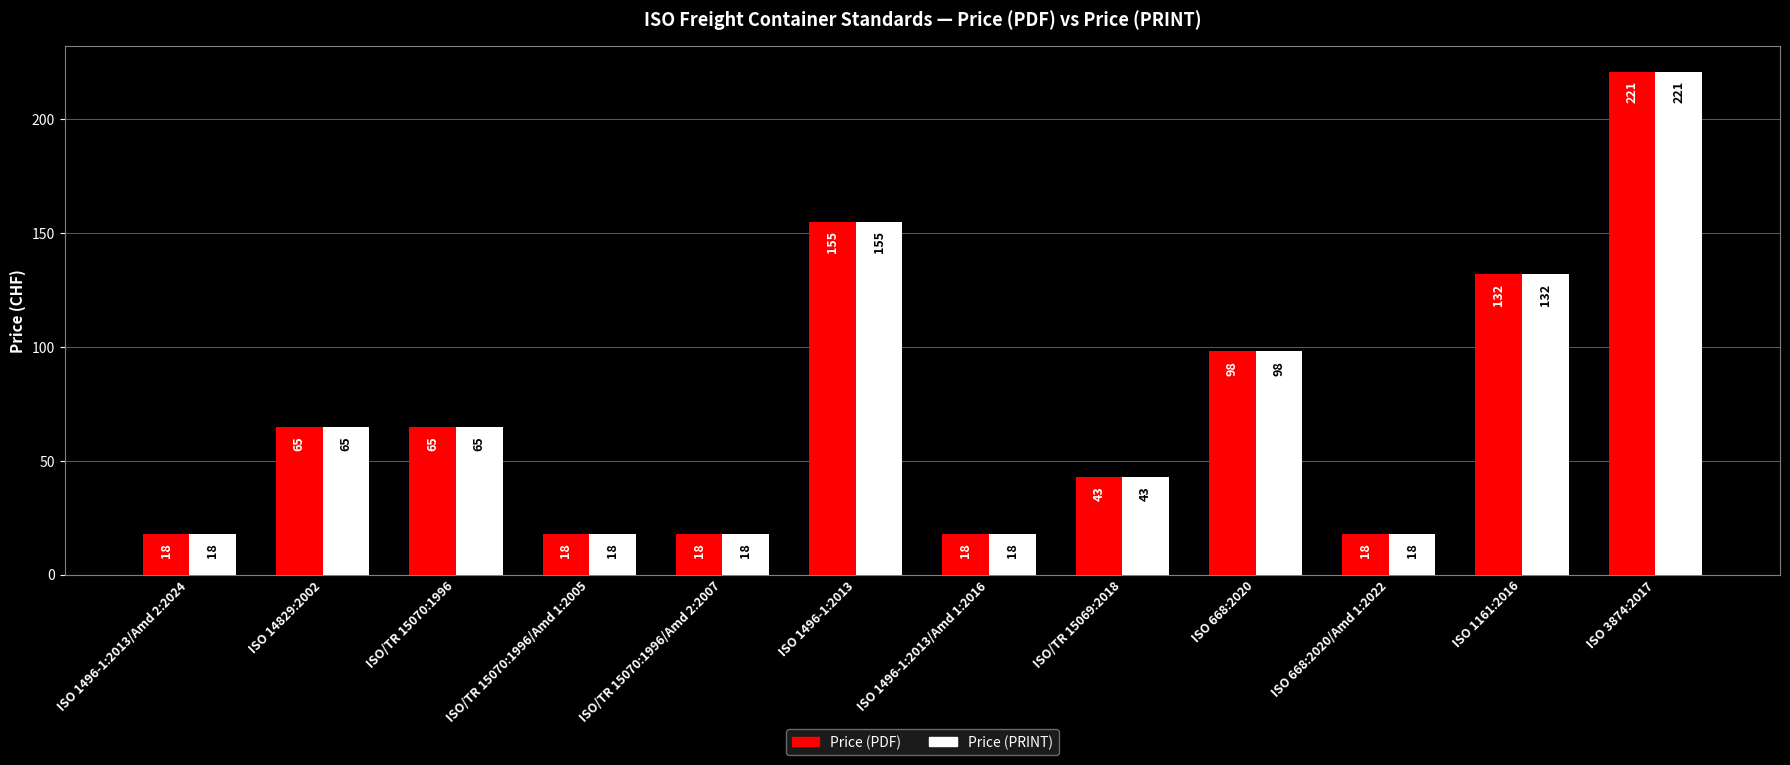

True or false: Price (PRINT) has a value of 28 at ISO/TR 15070:1996/Amd 1:2005.

False